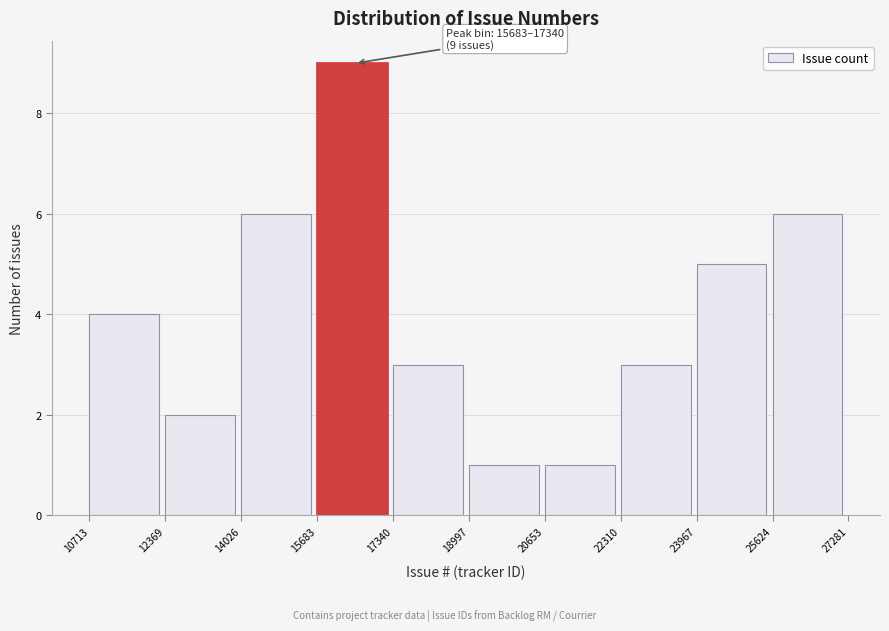

Which range on the x-axis has the tallest bar?

15683 to 17340